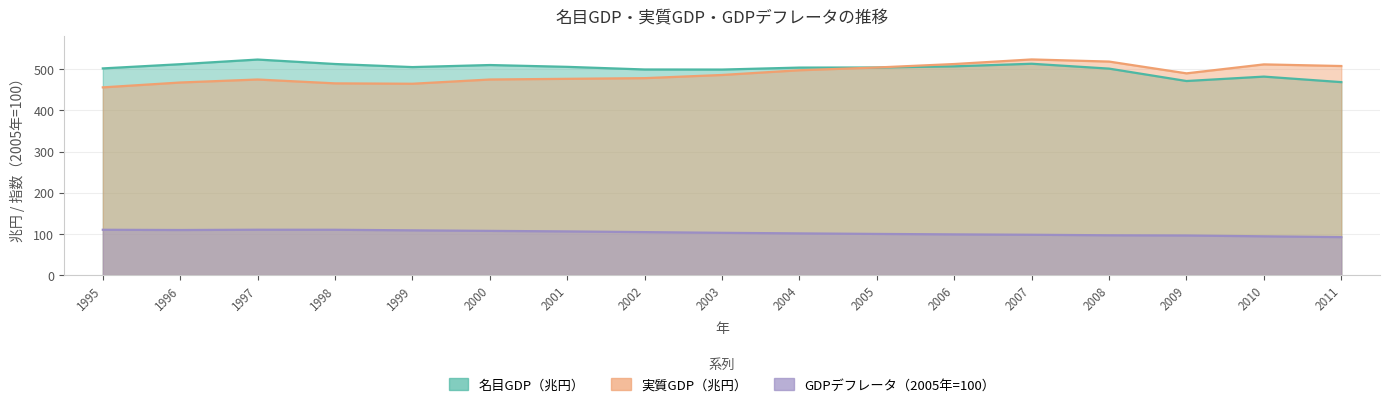

At which label does GDPデフレータ（2005年=100） first exceed 102?

1995